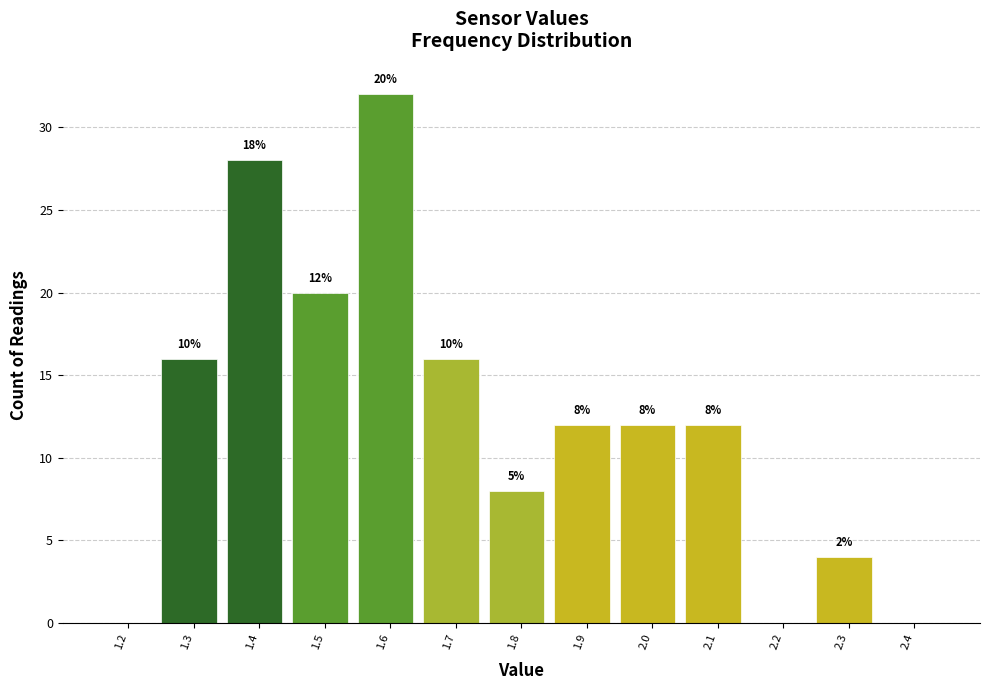

Reading left to right, extract all data points from this chart.

1.2=0	1.3=16	1.4=28	1.5=20	1.6=32	1.7=16	1.8=8	1.9=12	2.0=12	2.1=12	2.2=0	2.3=4	2.4=0